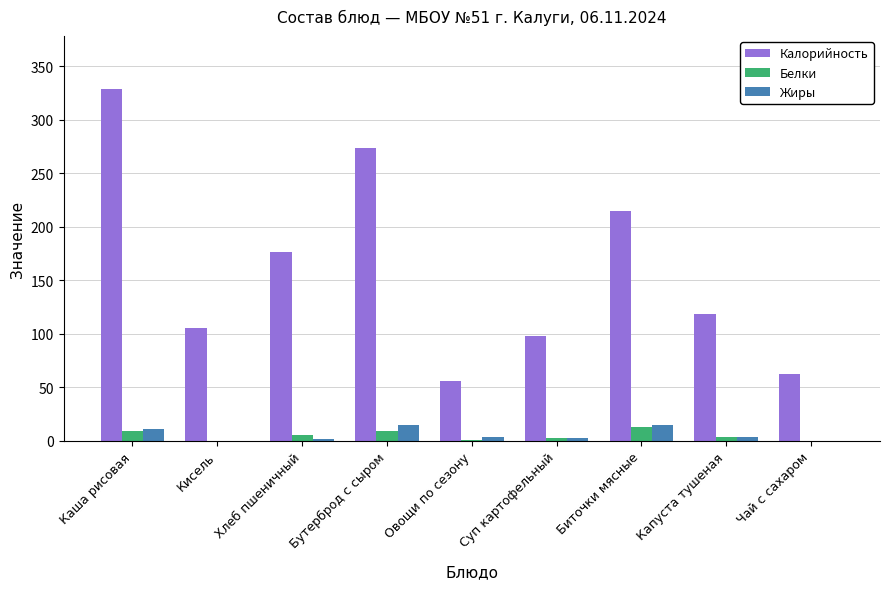

Which series changed the most between Кисель and Хлеб пшеничный?

Калорийность